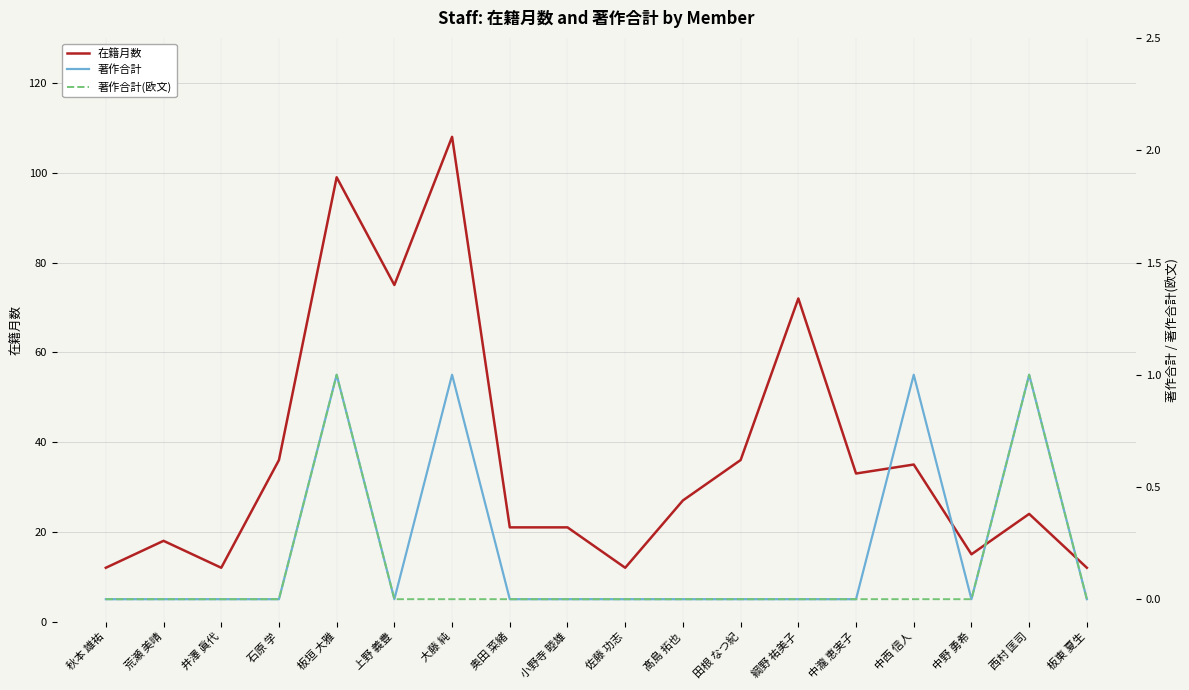

What are all the series names shown in the legend?

在籍月数, 著作合計, 著作合計(欧文)